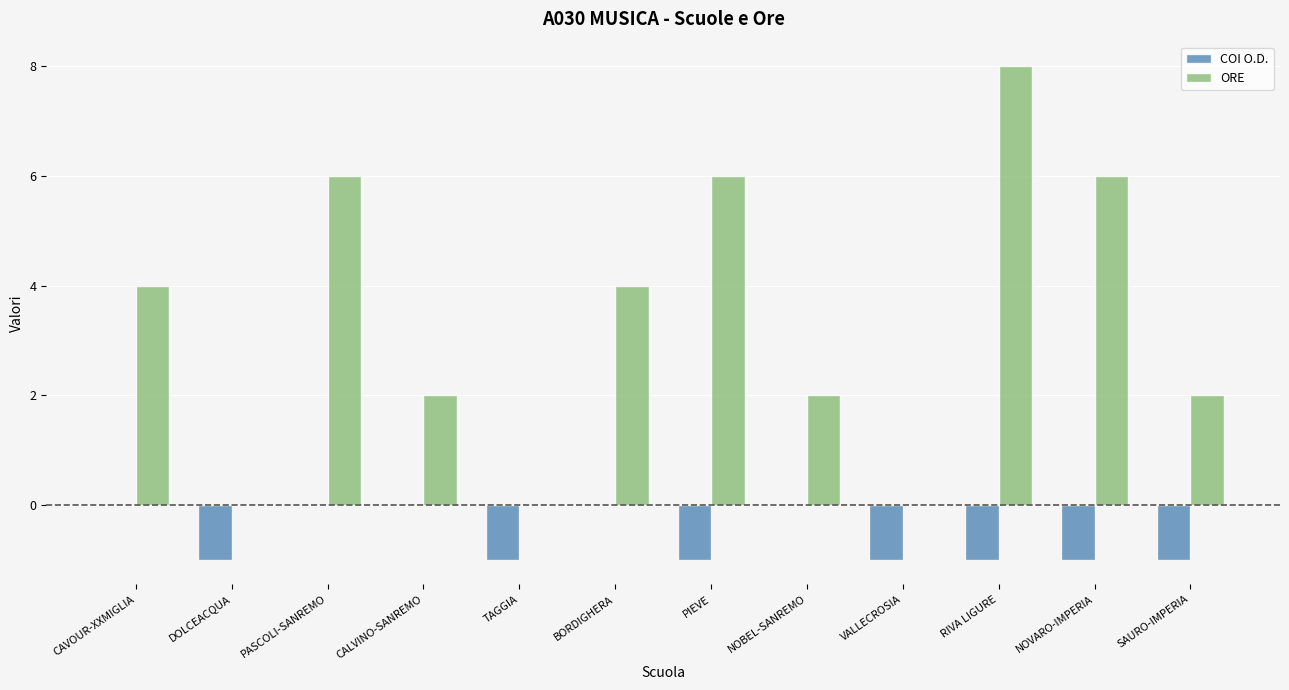

Reading right to left, extract all data points from this chart.

COI O.D.: -1	-1	-1	-1	0	-1	0	-1	0	0	-1	0
ORE: 2	6	8	0	2	6	4	0	2	6	0	4